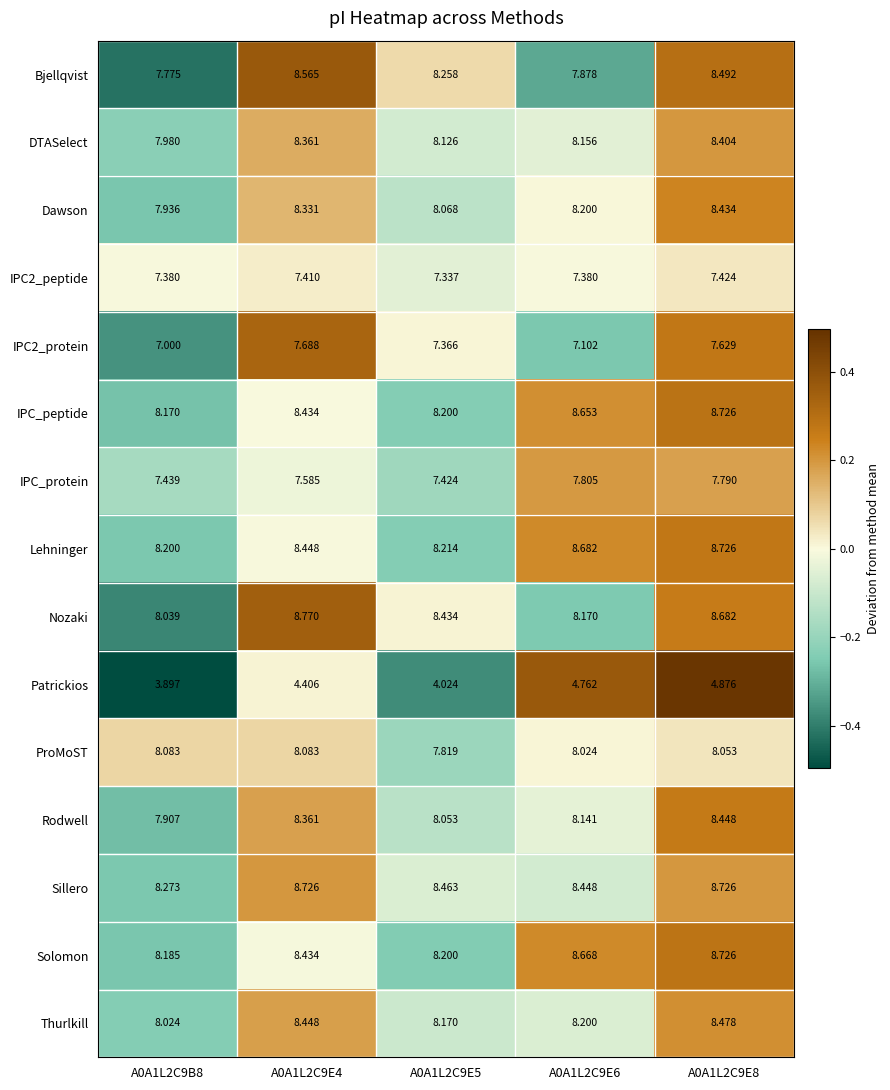

At which category is the sum across all series the highest?

A0A1L2C9E8